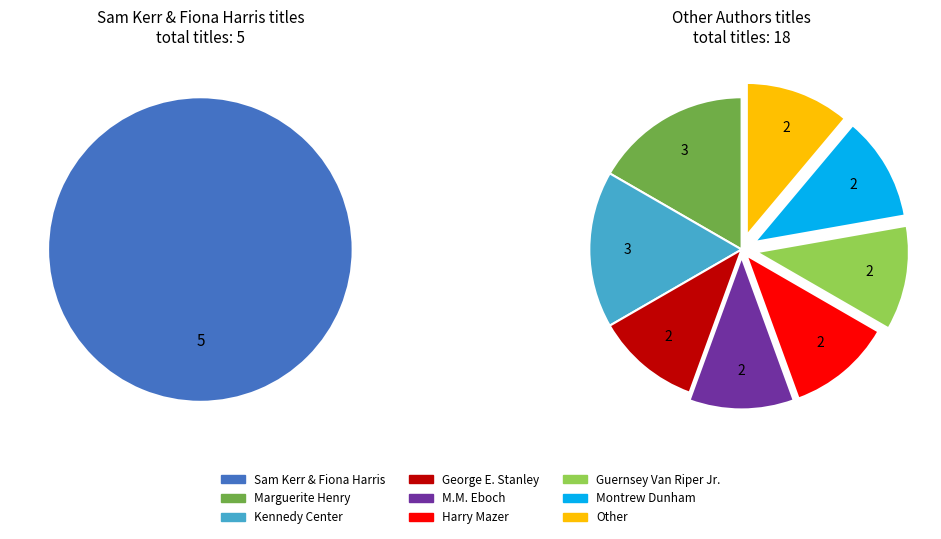

What is the change in value from Marguerite Henry to George E. Stanley?

-1